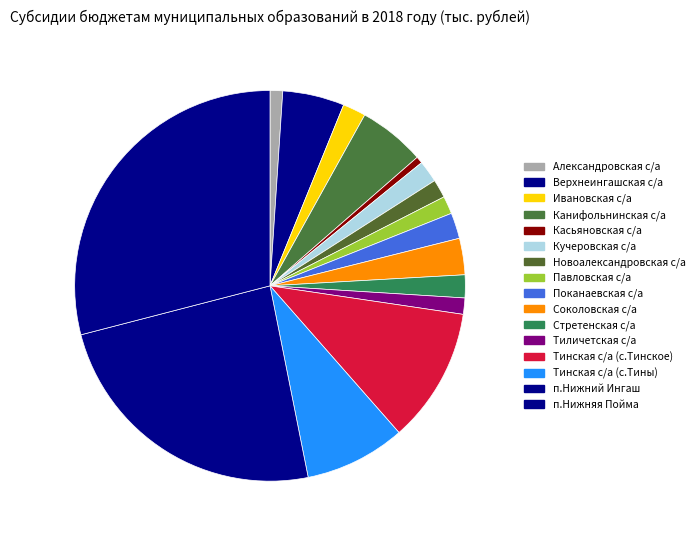

What portion of the pie excludes Новоалександровская с/а?

98.5%